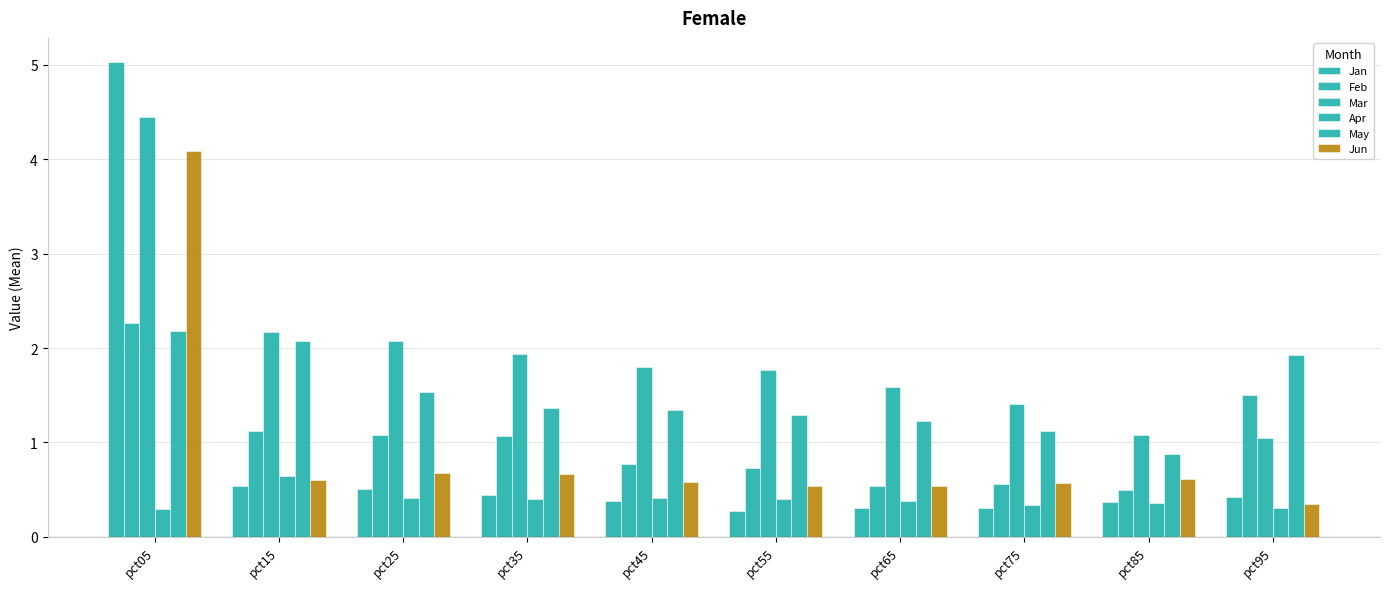

How many bars are there in each group?

6